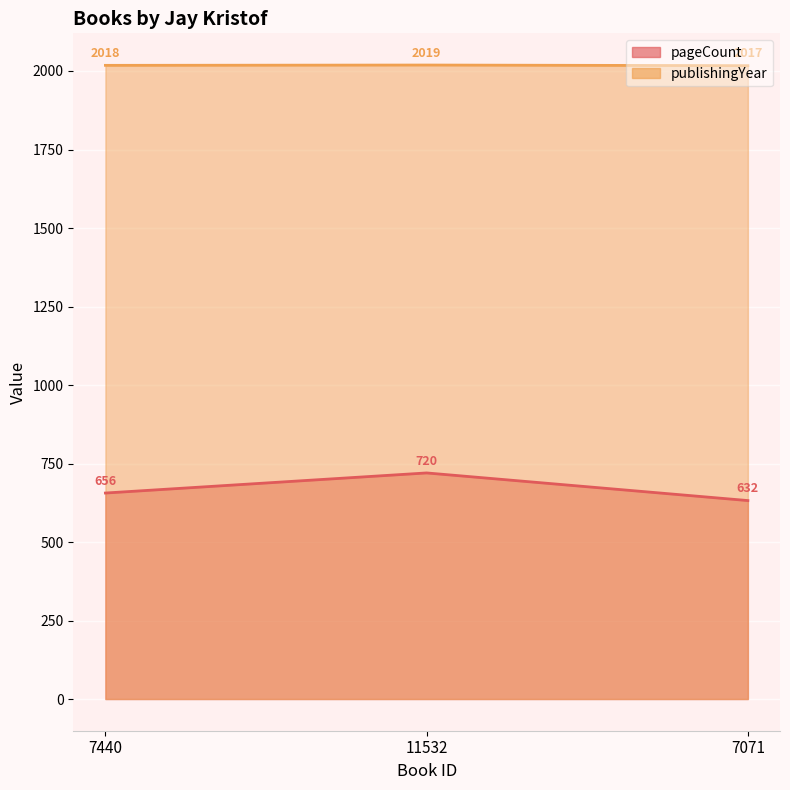

At which category is the sum across all series the highest?

11532